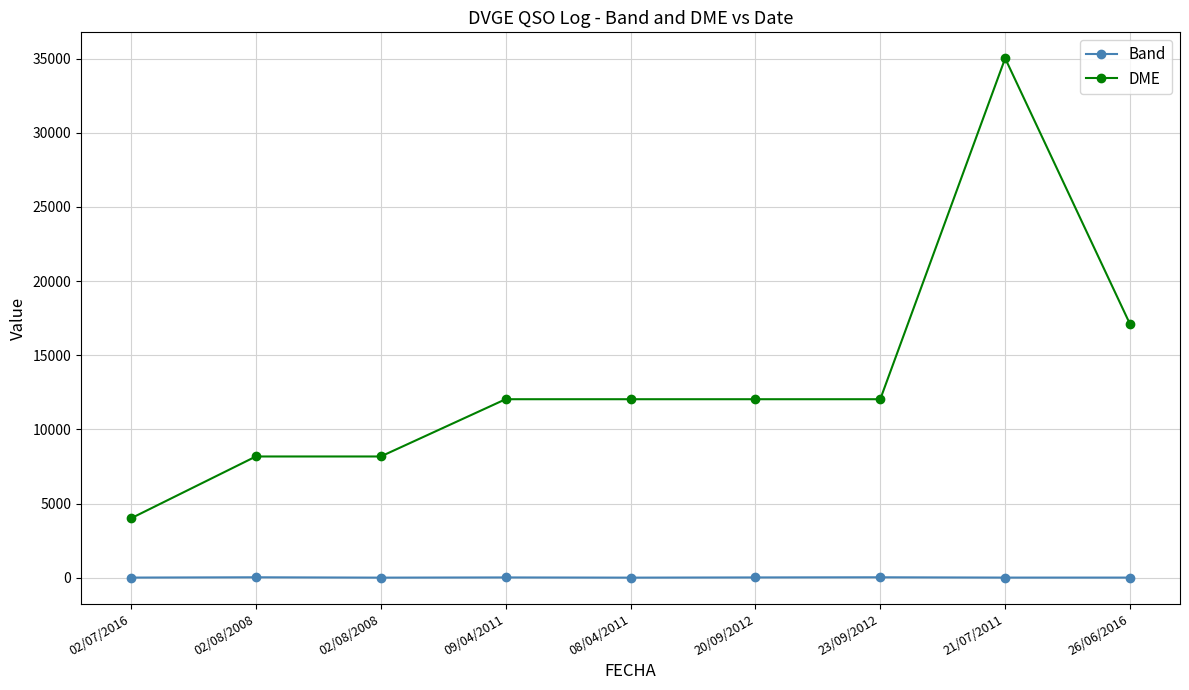

What is the highest value of the DME series?

35015